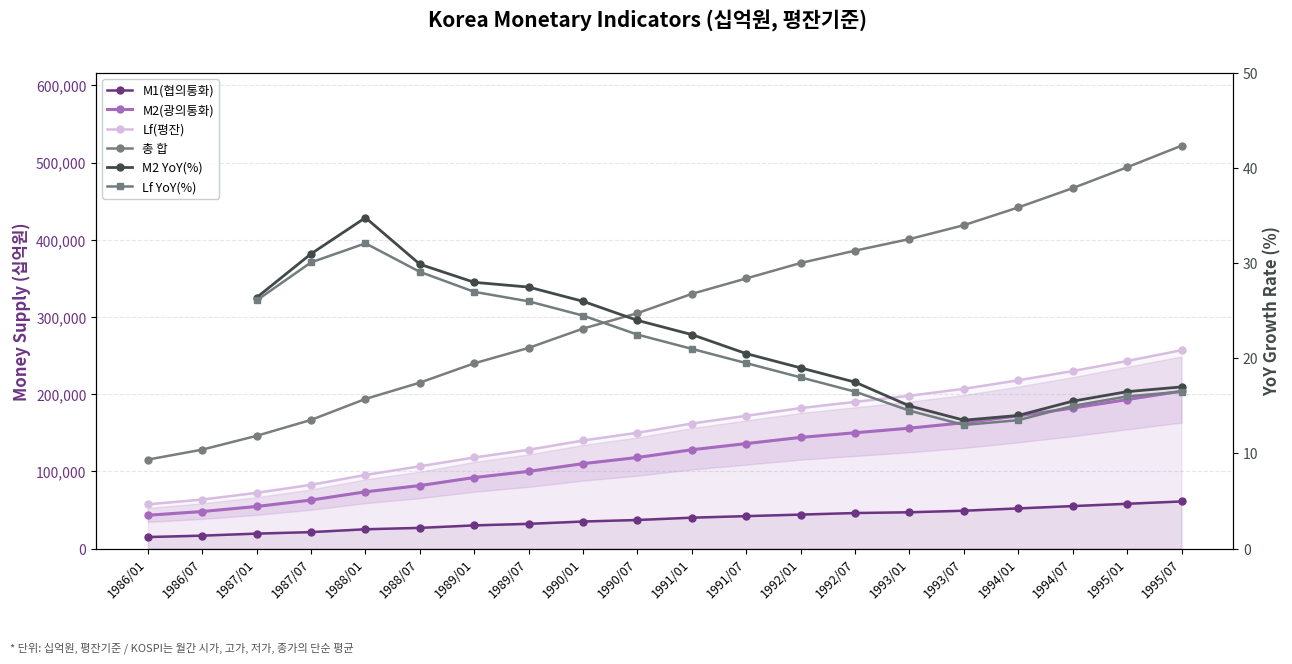

Which has a higher value, 1994/07 or 1986/07?

1994/07